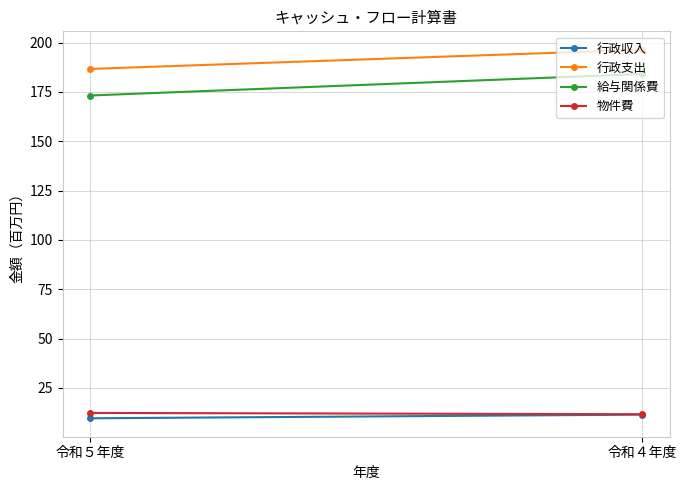

Reading right to left, list all the values displayed in this chart.

行政収入: 11.5	9.6
行政支出: 196.4	186.7
給与関係費: 184.1	173.2
物件費: 11.7	12.3